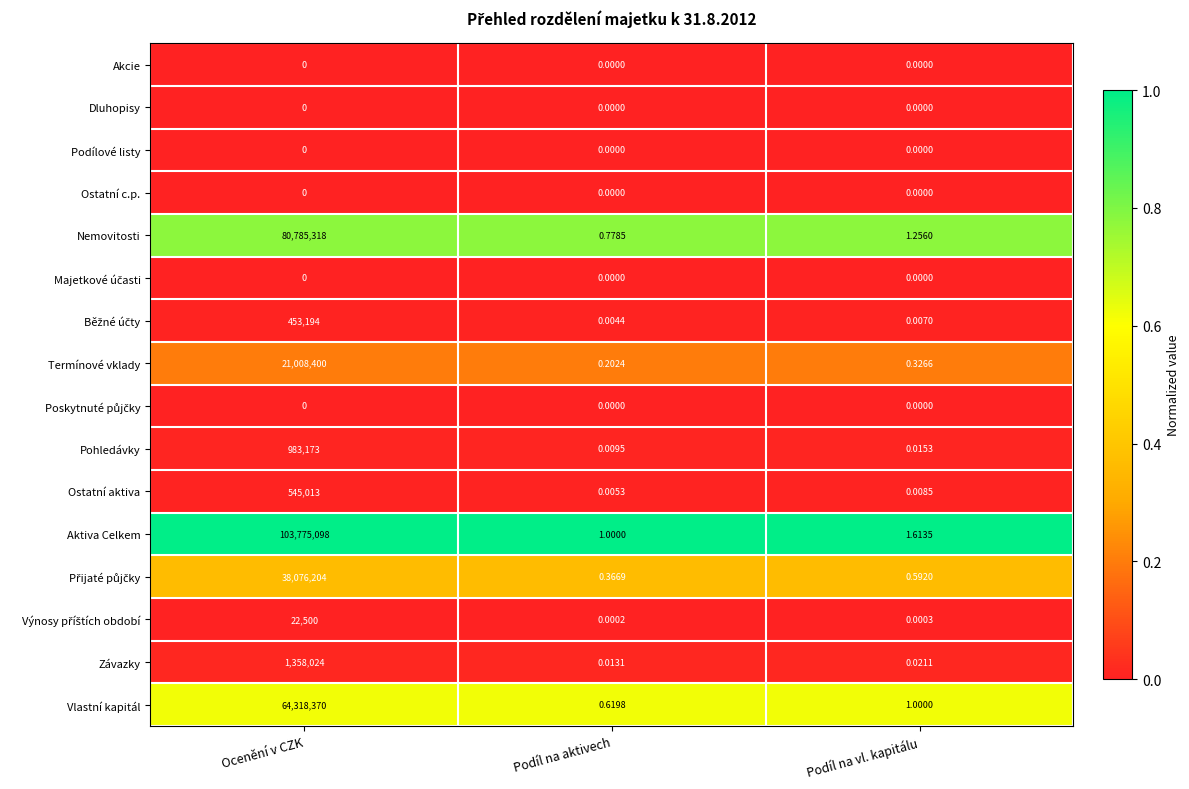

What is the total value across all series at Podíl na aktivech?

3.0